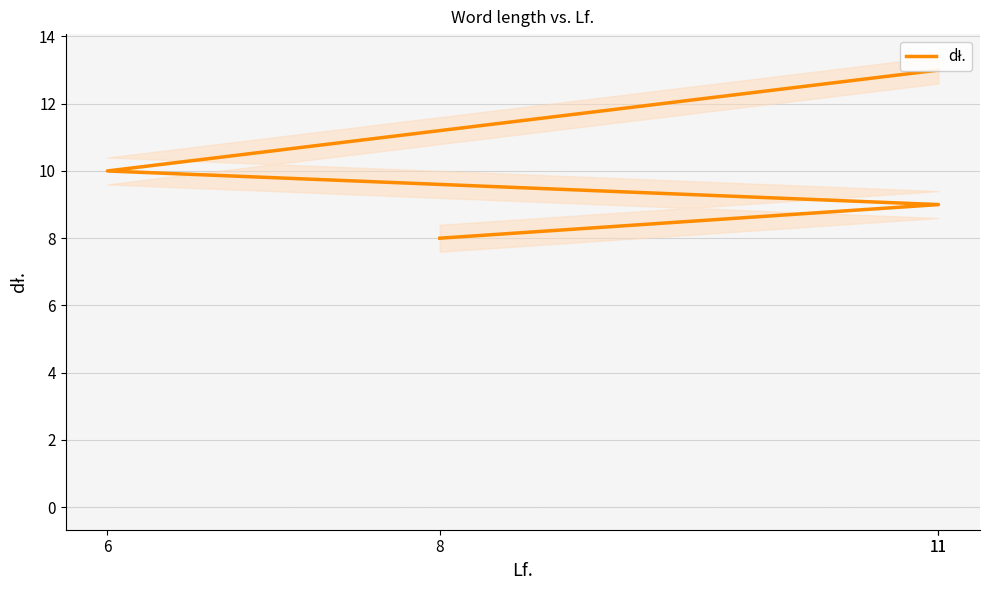

Reading left to right, transcribe all the data shown in this chart.

8=8	11=9	6=10	11=13